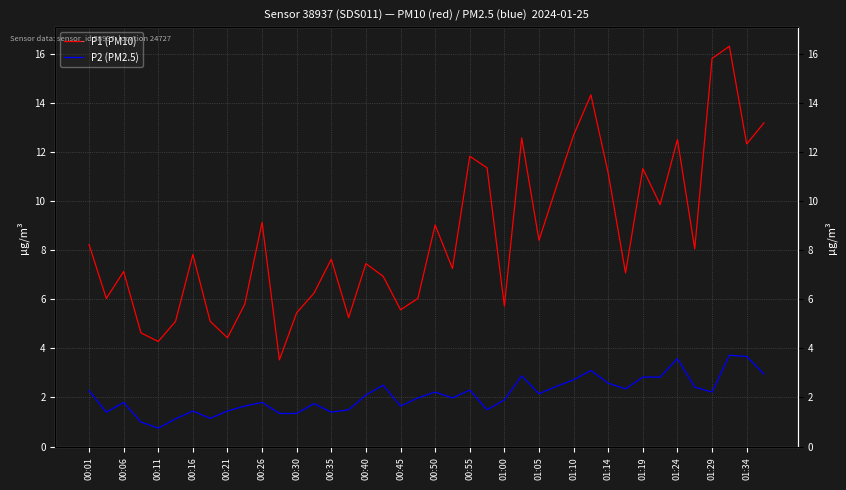

How many interior local valleys does the P1 (PM10) series have?

13